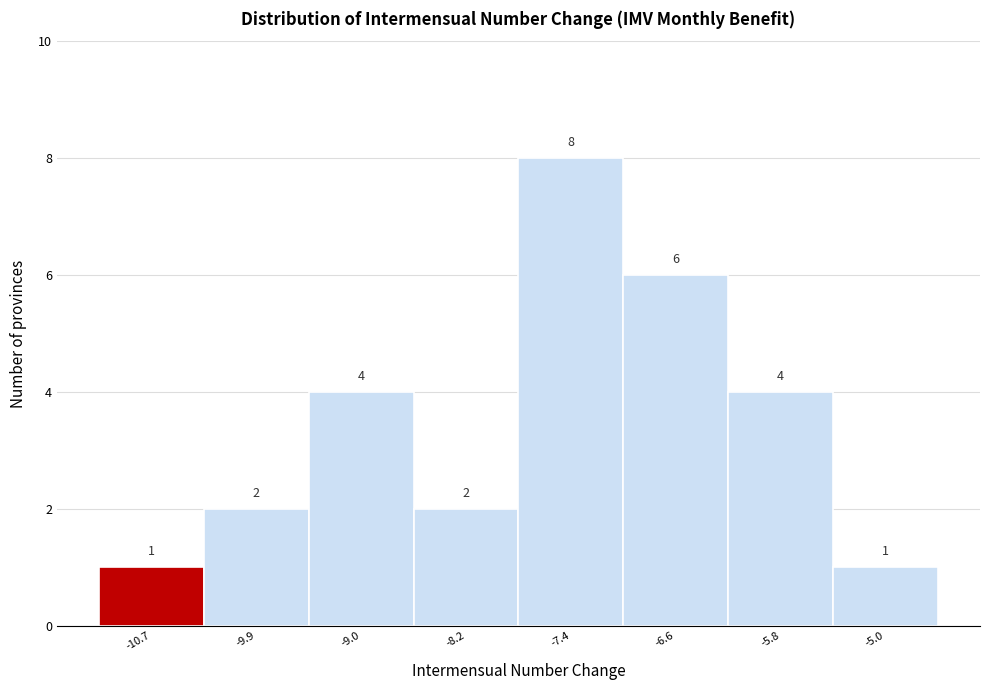

Reading right to left, extract all data points from this chart.

-5.0=1	-5.8=4	-6.6=6	-7.4=8	-8.2=2	-9.0=4	-9.9=2	-10.7=1